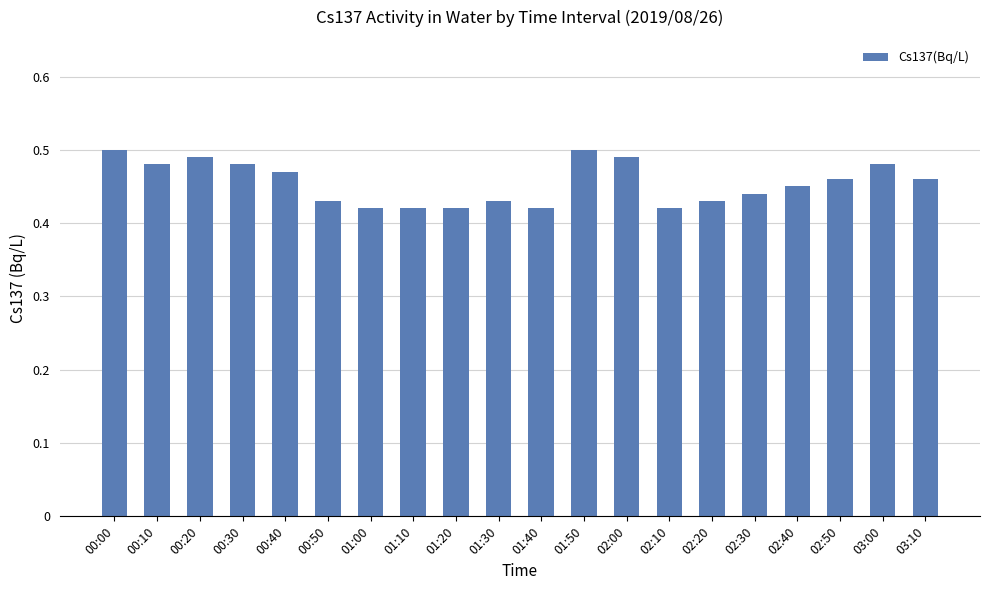

How many bars are there in total?

20